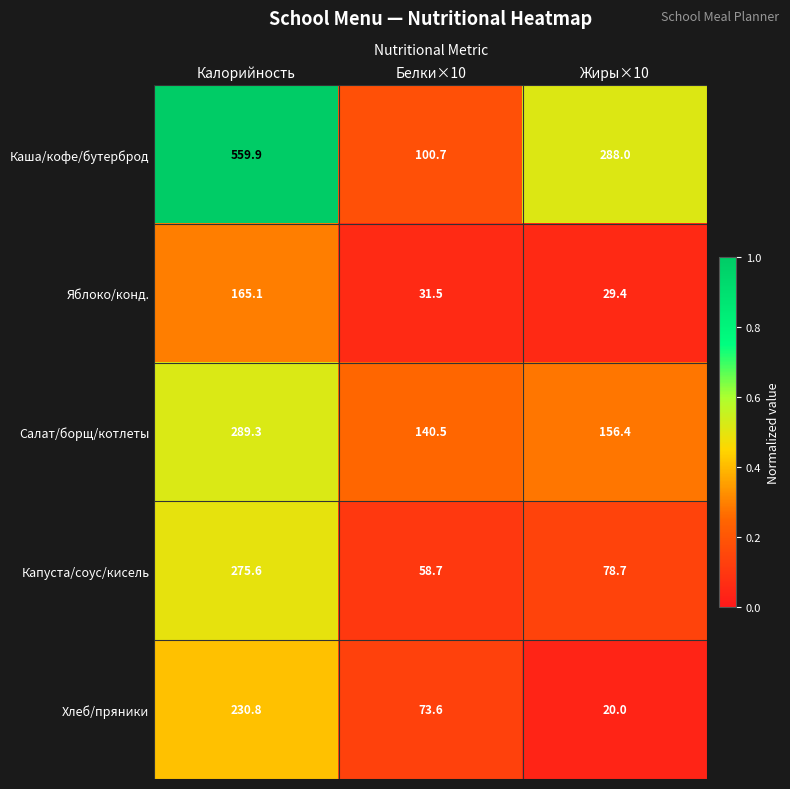

Reading right to left, what are all the values shown in this chart?

Каша/кофе/бутерброд: Жиры×10=288.0	Белки×10=100.7	Калорийность=559.9
Яблоко/конд.: Жиры×10=29.4	Белки×10=31.5	Калорийность=165.1
Салат/борщ/котлеты: Жиры×10=156.4	Белки×10=140.5	Калорийность=289.3
Капуста/соус/кисель: Жиры×10=78.7	Белки×10=58.7	Калорийность=275.6
Хлеб/пряники: Жиры×10=20.0	Белки×10=73.6	Калорийность=230.8